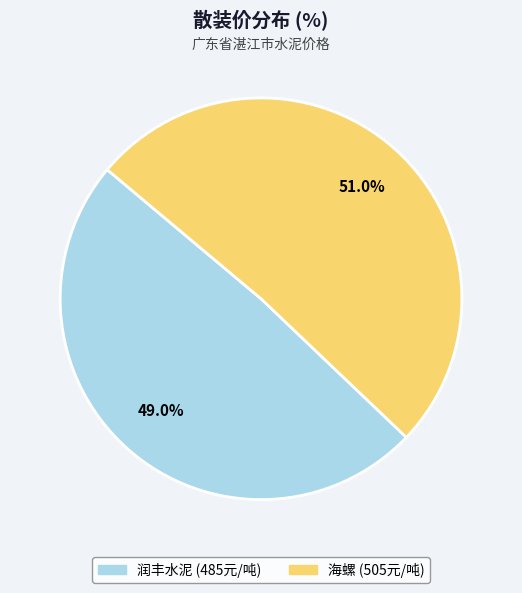

Rank the categories by value from highest to lowest.

海螺, 润丰水泥